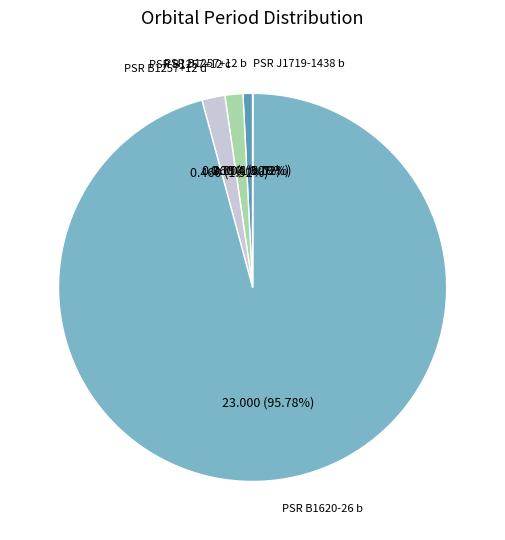

Does any single category account for the majority?

Yes